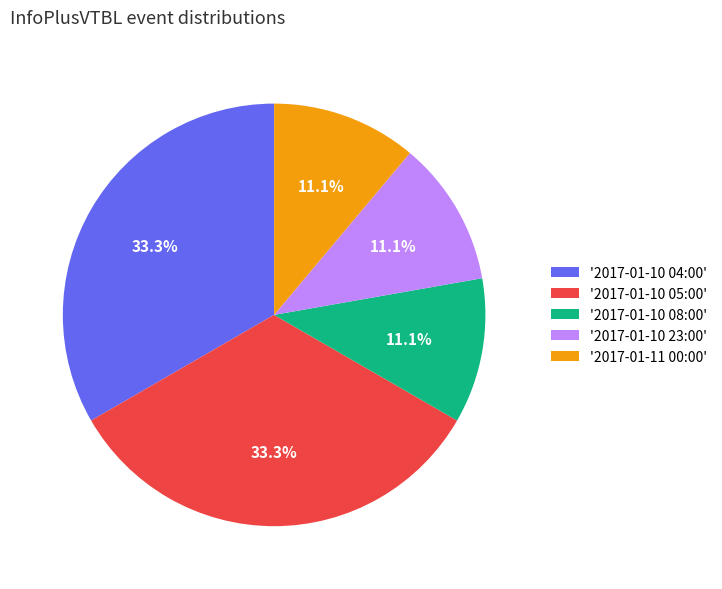

Count the number of slices in the pie.

5